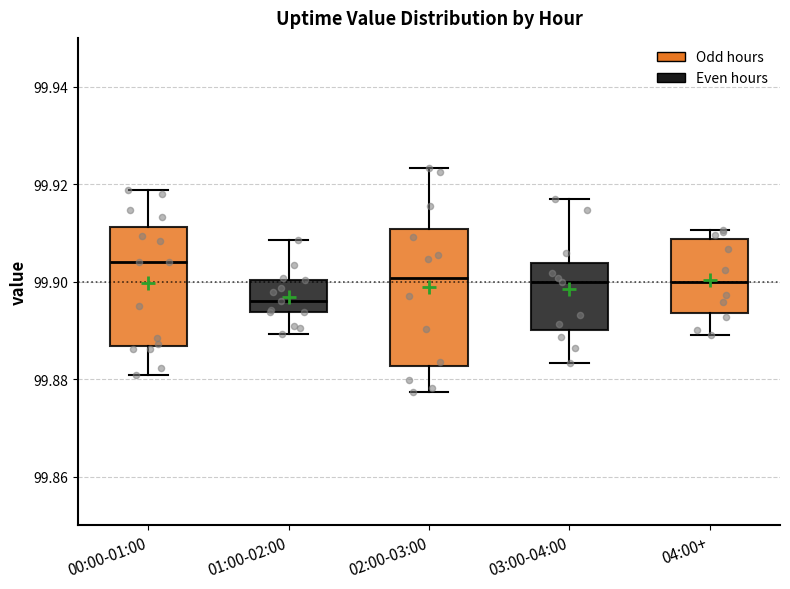

Where is the upper edge of the box for 01:00-02:00 on the y-axis? The values are not printed on the chart, so give them approximately, as read against the axis.

99.900